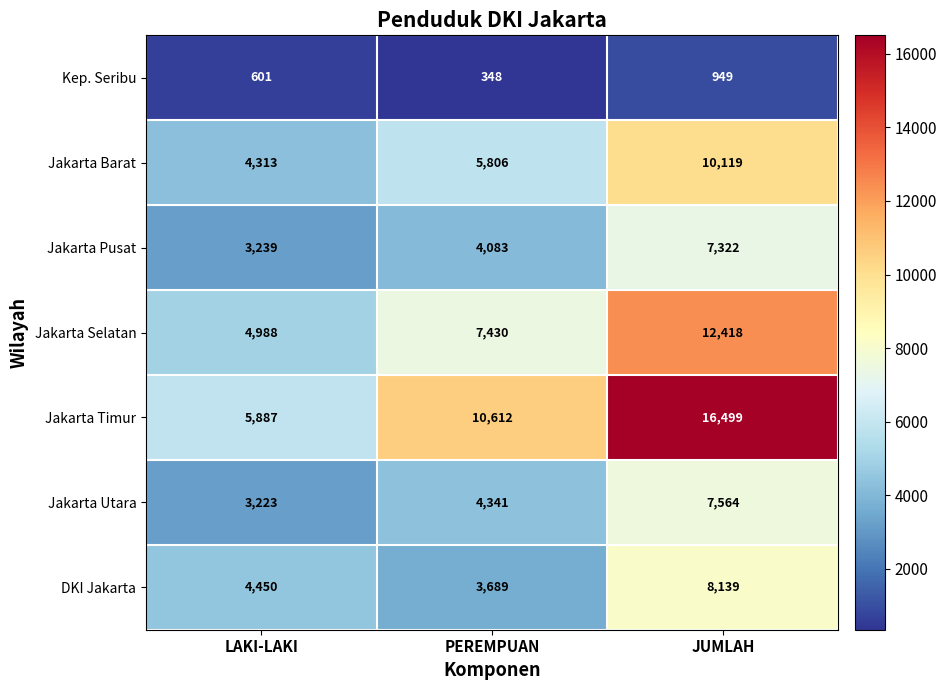

Which series has the largest total across all categories?

Jakarta Timur